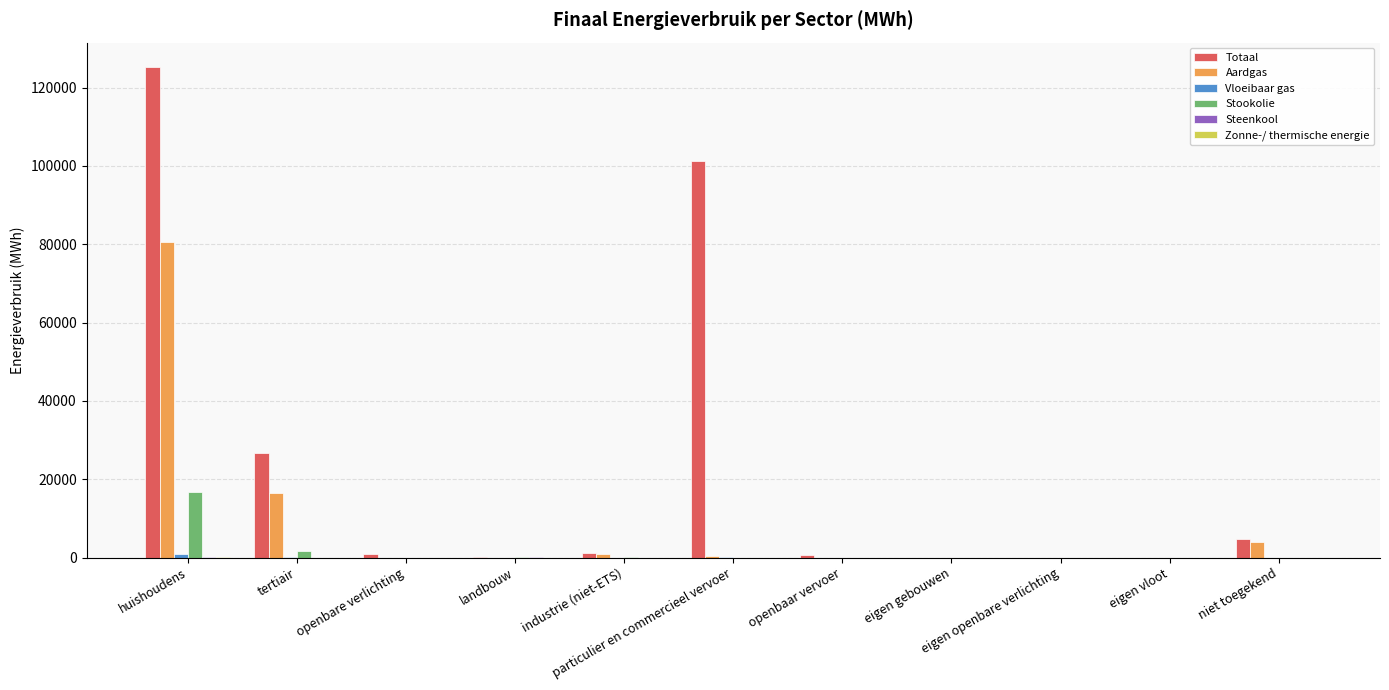

Count the number of categories in the chart.

11